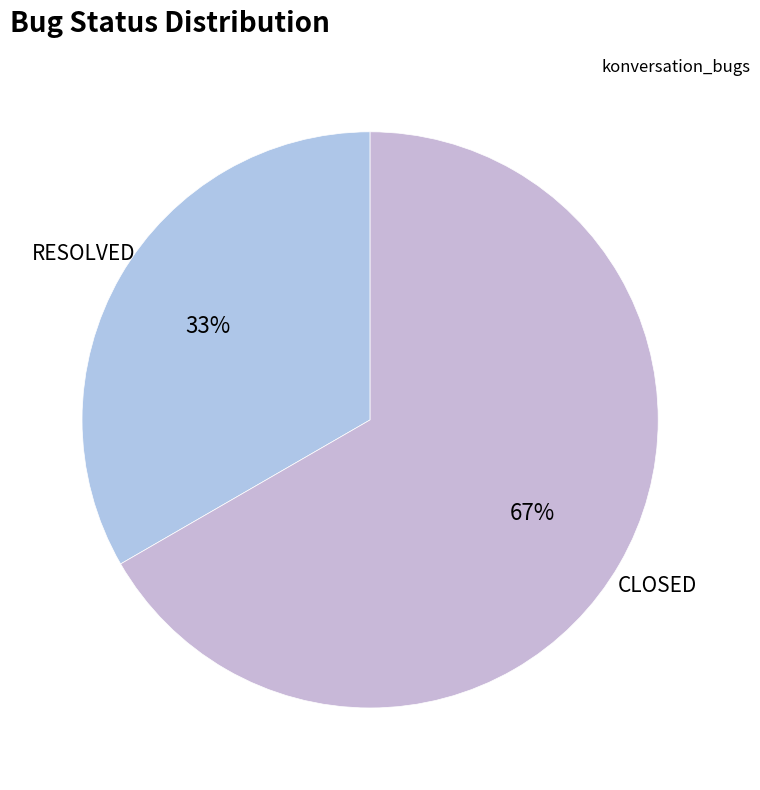

To the nearest percent, what is the average slice percentage?

50%